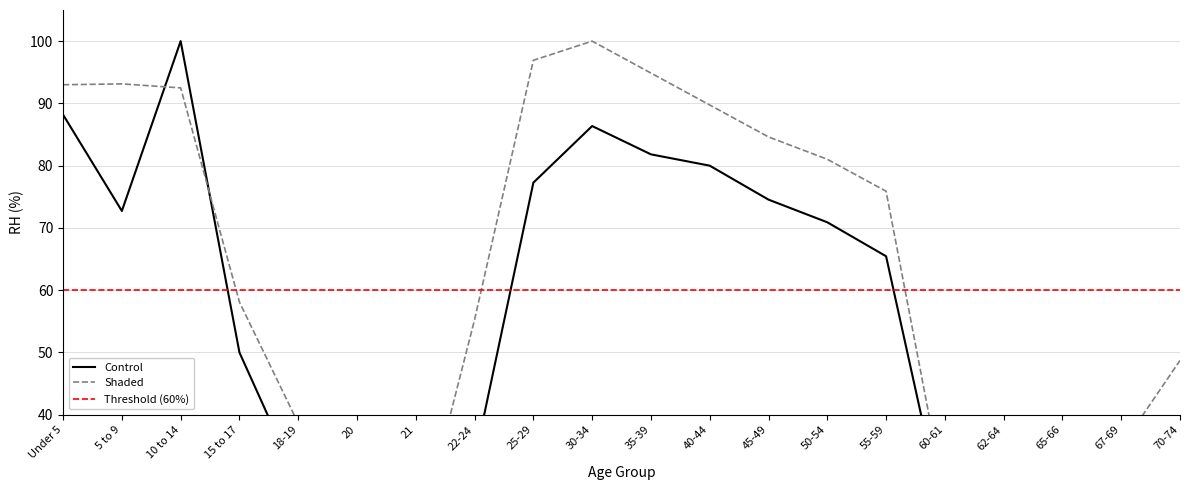

What is the difference between the highest and lowest values at 15 to 17?

10.0